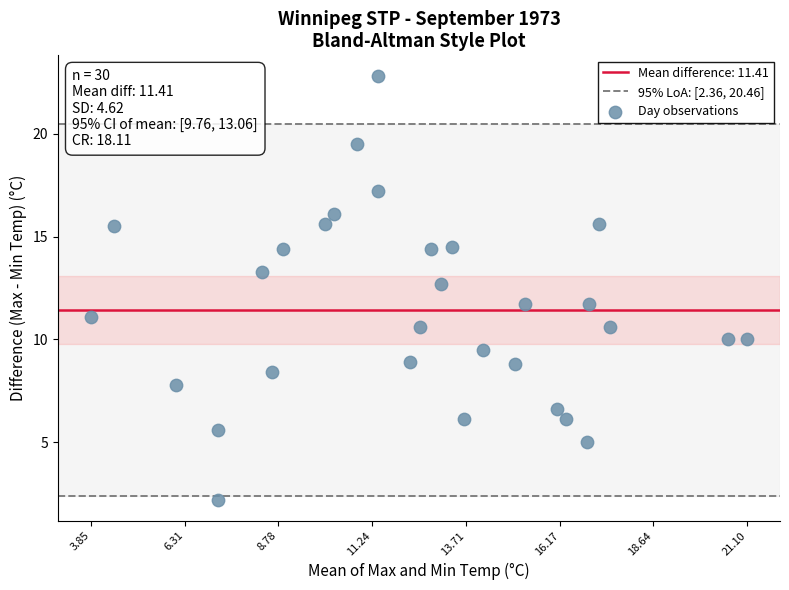

What is the range of Y values (max minus min)?

20.6